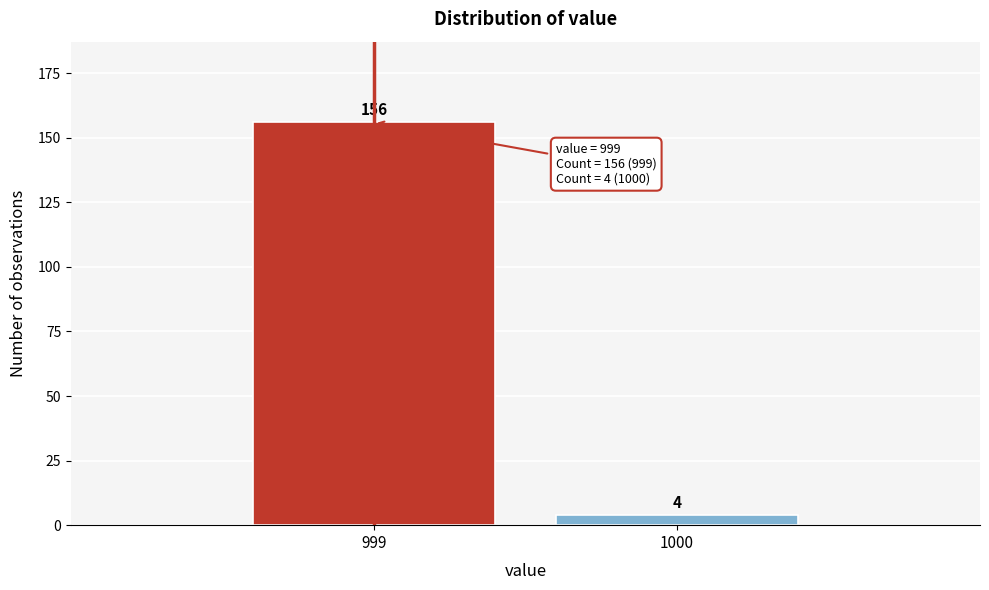

Reading left to right, list all the values displayed in this chart.

999=156	1000=4